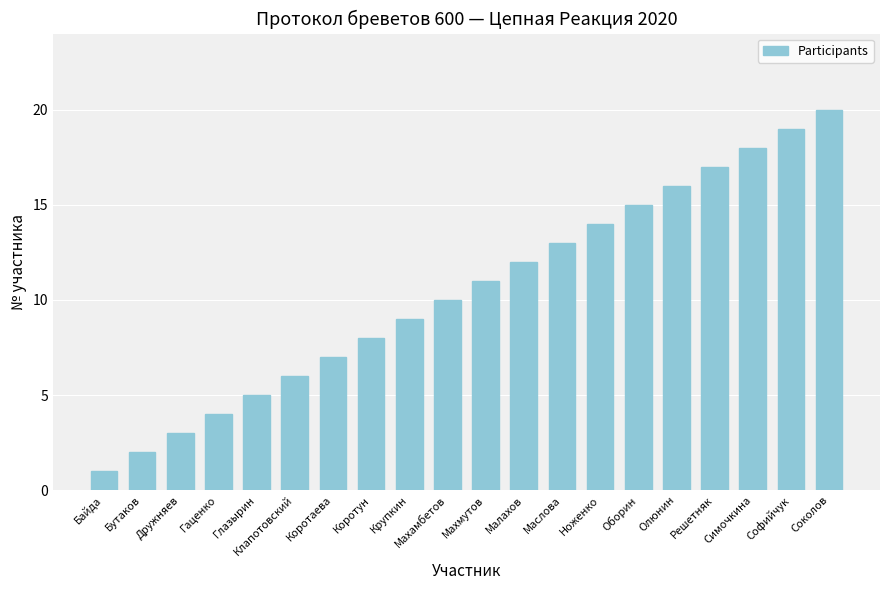

What value does the data have at Соколов, to the nearest 5?

20